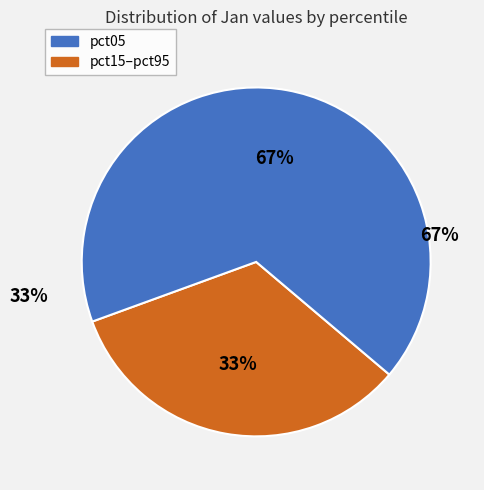

The pct15 slice represents 1% of the pie. True or false?

False